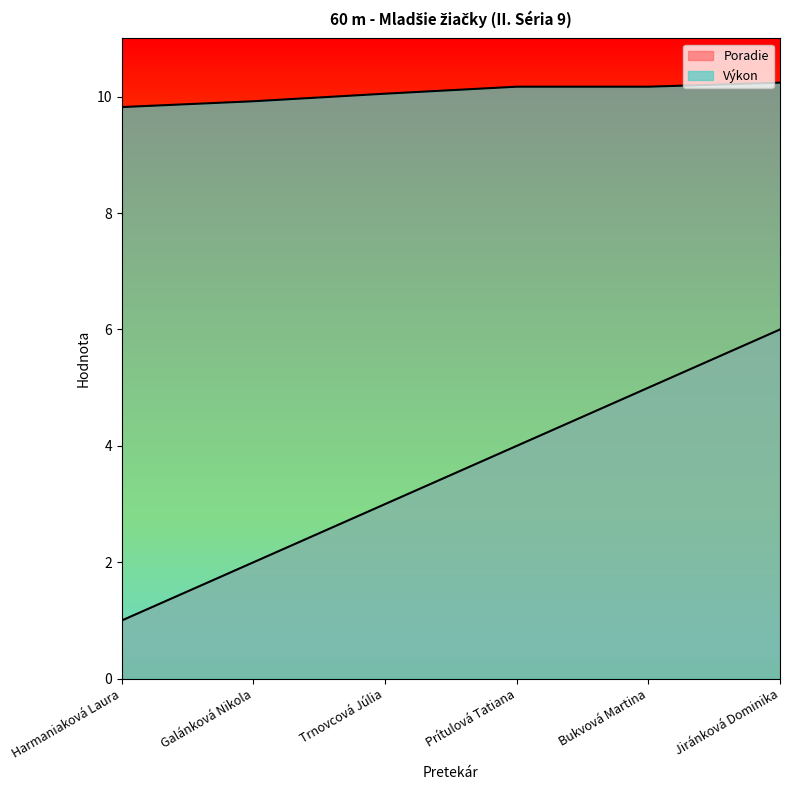

What is the total value across all series at Trnovcová Júlia?

13.1